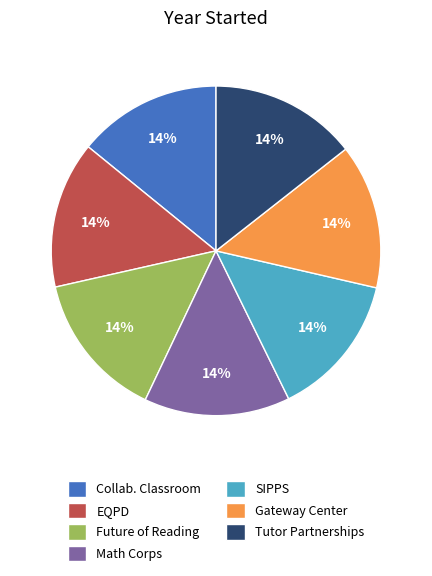

Is the sum of EQPD and Collab. Classroom greater than half?

No